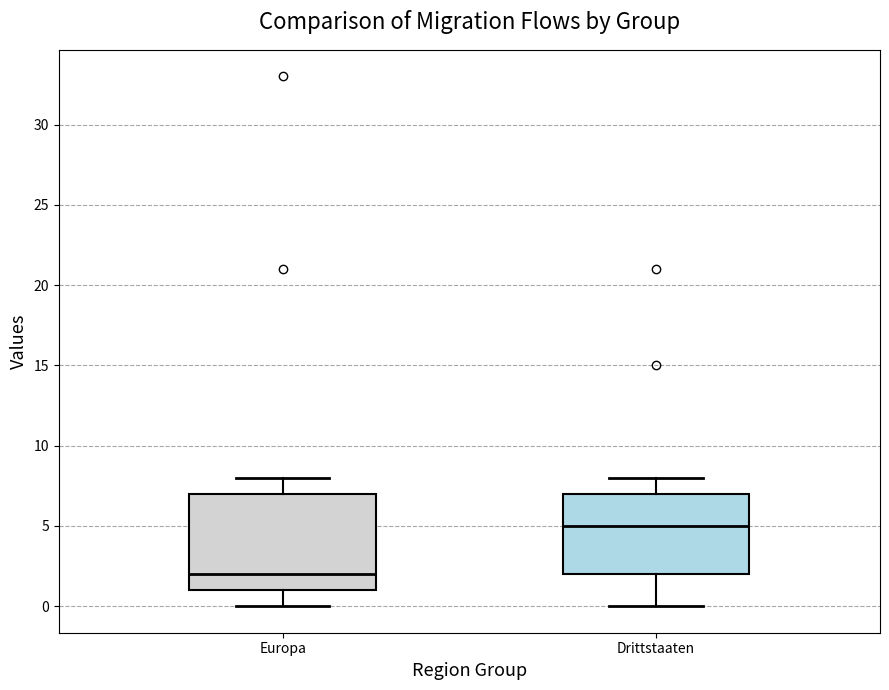

Which box's median line is the lowest?

Europa